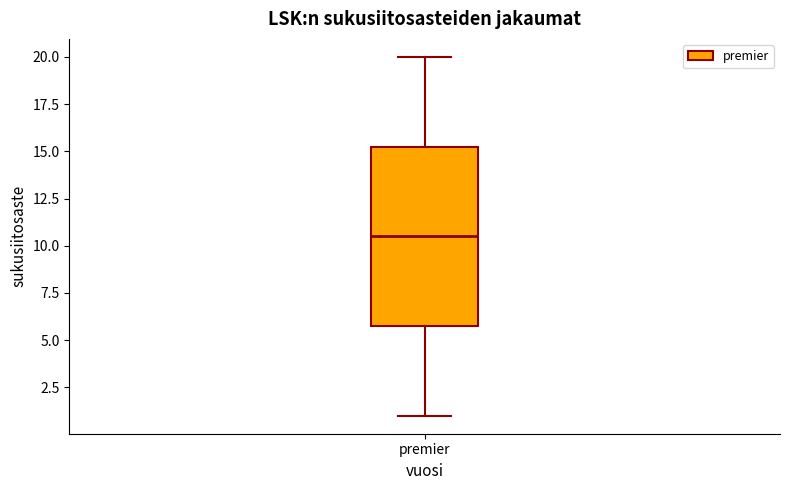

Transcribe this box plot: give where the median line is, the range the box spans, and where the two whiskers end, as read against the y-axis. The values are not printed on the chart, so give them approximately, as read against the axis.

median 10.5, box 6.0 to 15.5, whiskers 1.0 to 20.0